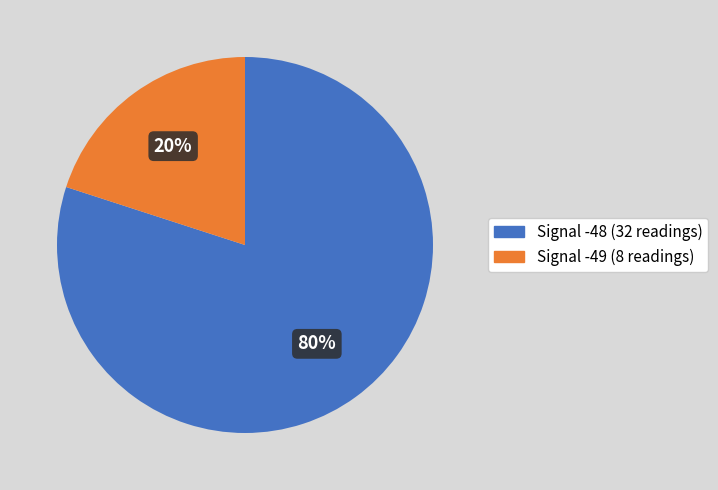

To the nearest percent, what is the difference between the largest and smallest slice percentages?

60%